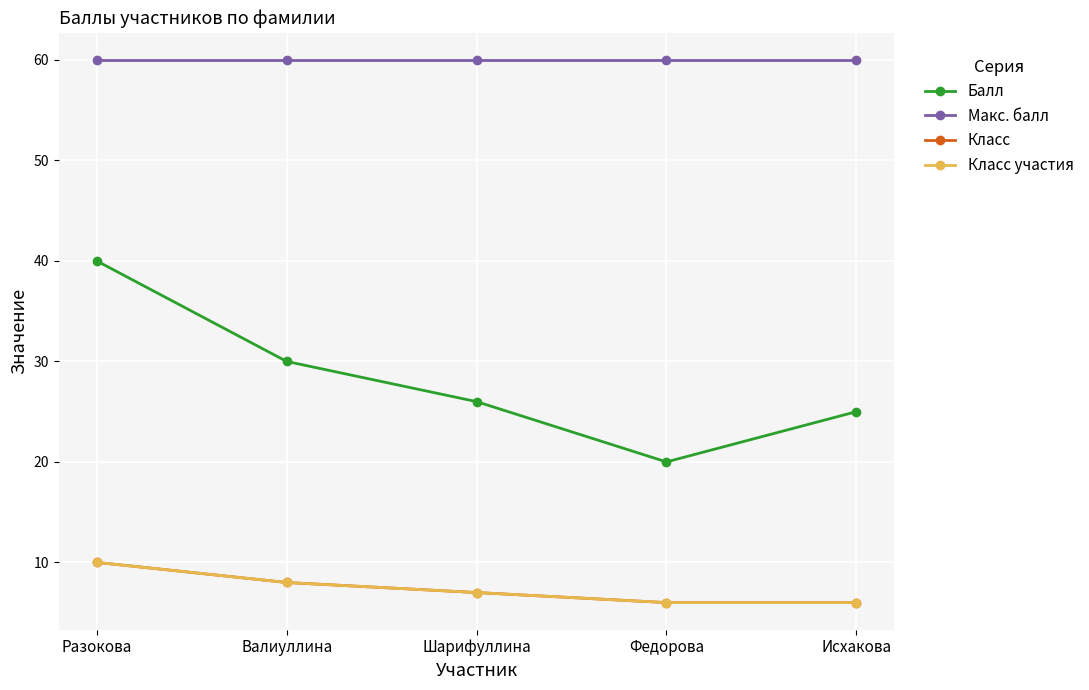

True or false: Балл and Класс участия cross at least once.

False